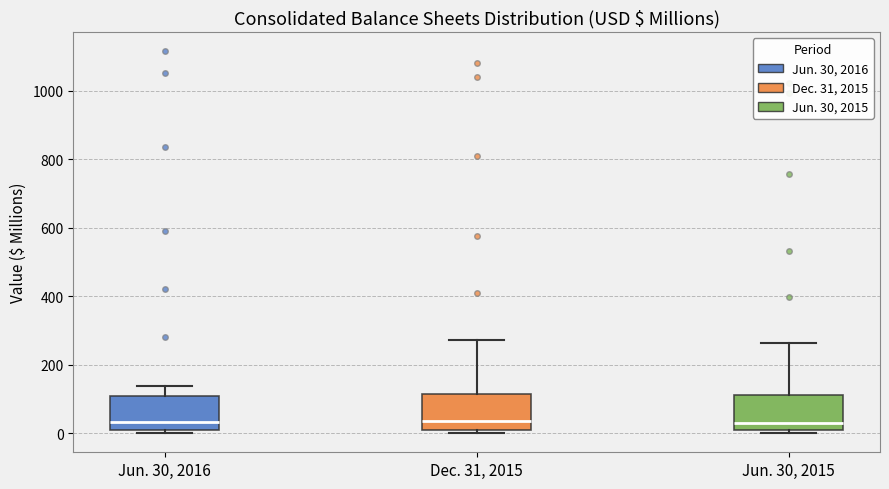

Reading left to right, read every box against the y-axis: the position of its median line, the range the box covers, and the ends of its whiskers. The values are not printed on the chart, so give them approximately, as read against the axis.

Jun. 30, 2016: median 40, box 0 to 100, whiskers 0 (just below the box's lower edge) to 140
Dec. 31, 2015: median 40, box 20 to 120, whiskers 0 to 280
Jun. 30, 2015: median 20, box 0 to 120, whiskers 0 (just below the box's lower edge) to 260